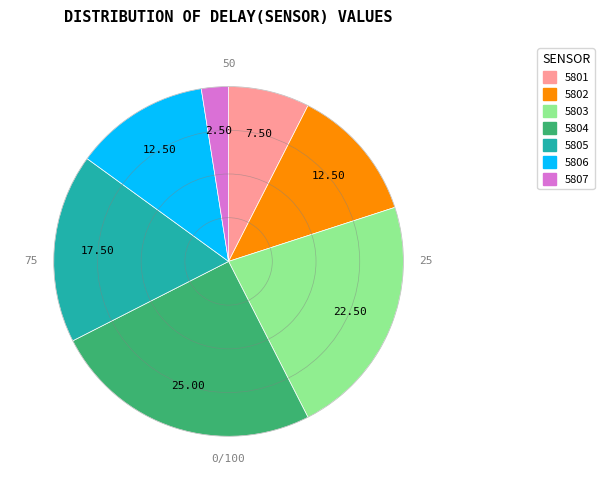

Does any single category account for the majority?

No